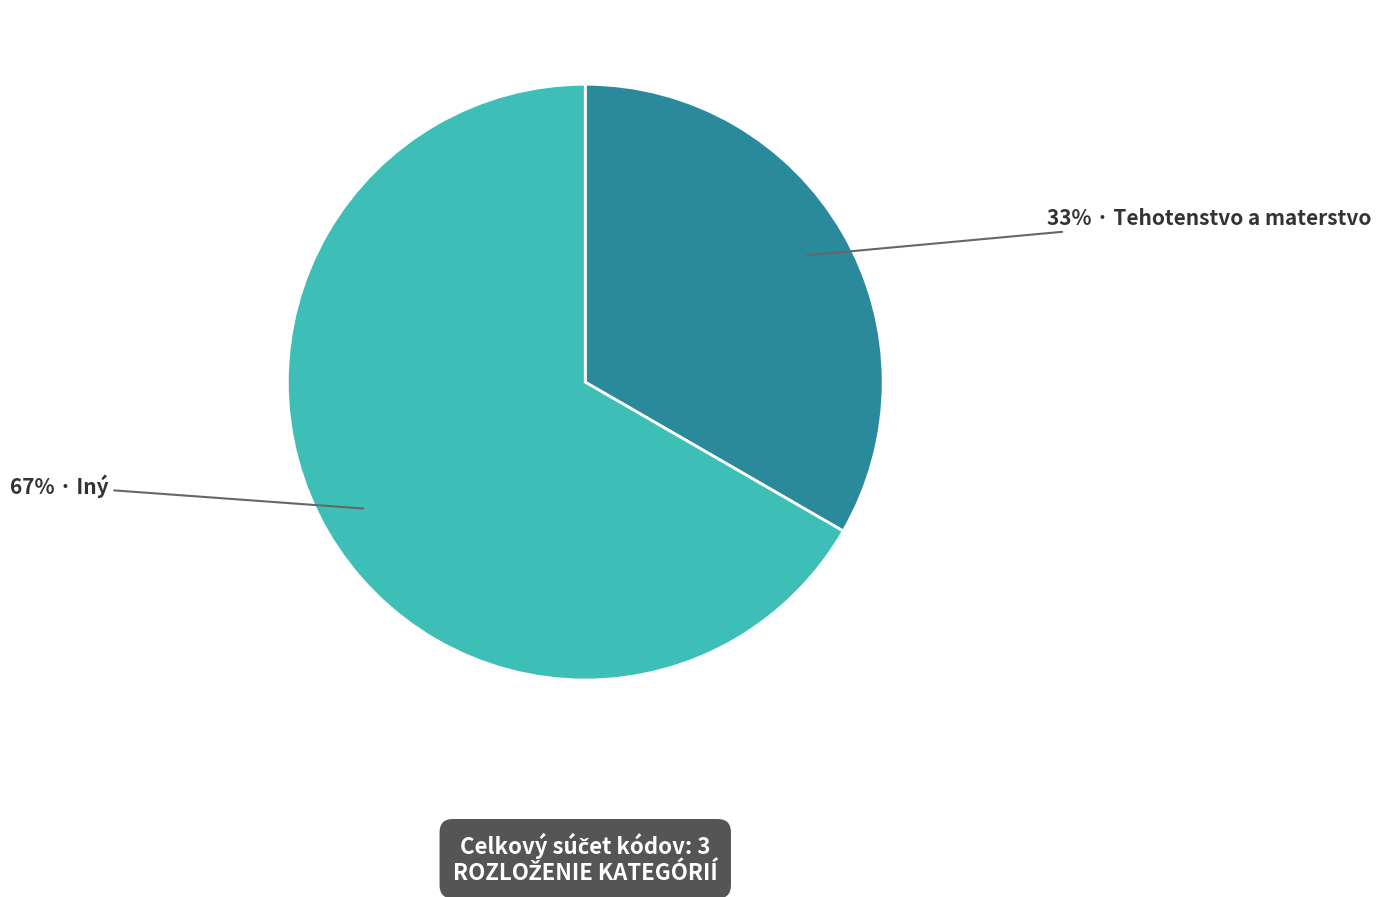

To the nearest percent, what is the average slice percentage?

50%